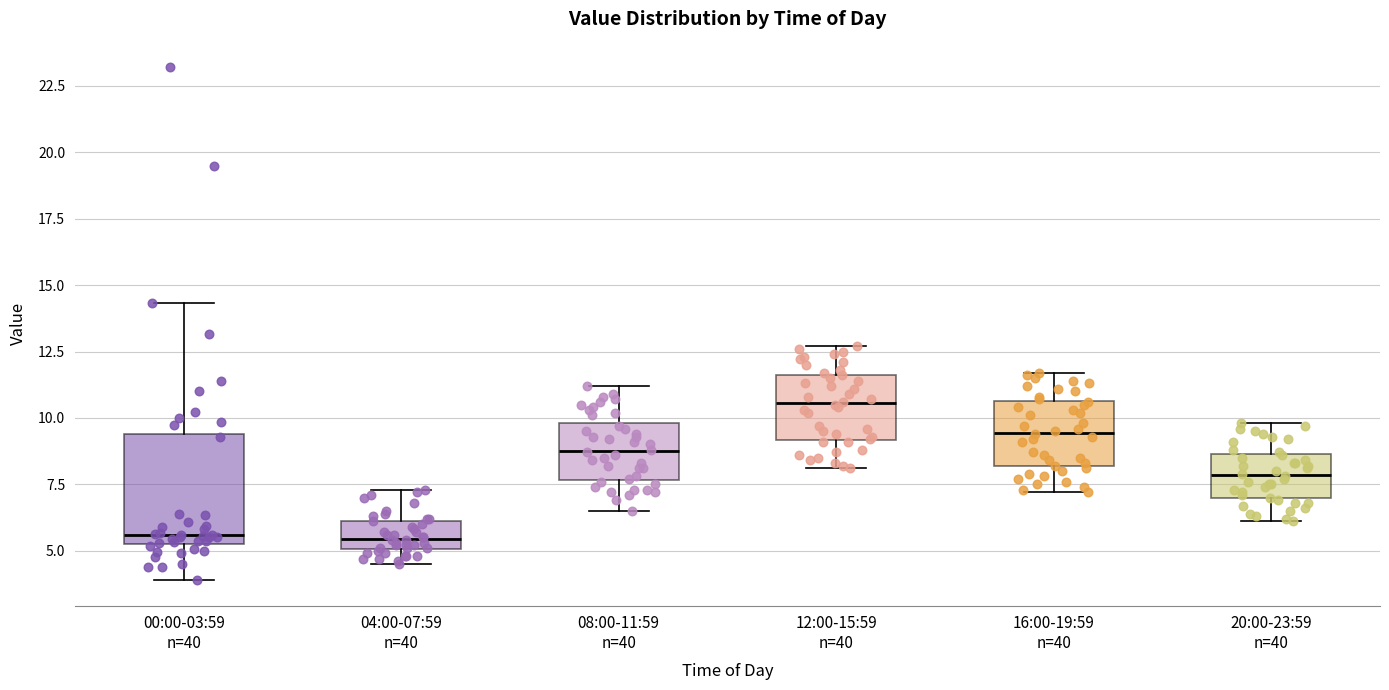

Where is the upper edge of the box for 20:00-23:59 n=40 on the y-axis? The values are not printed on the chart, so give them approximately, as read against the axis.

8.5